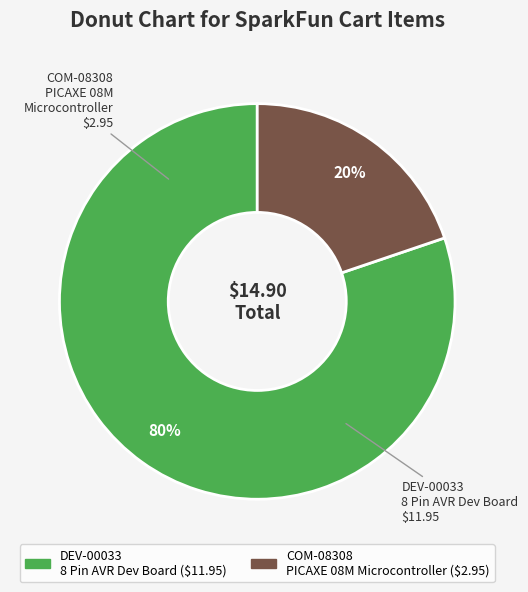

Which slice is the smallest?

COM-08308 PICAXE 08M Microcontroller